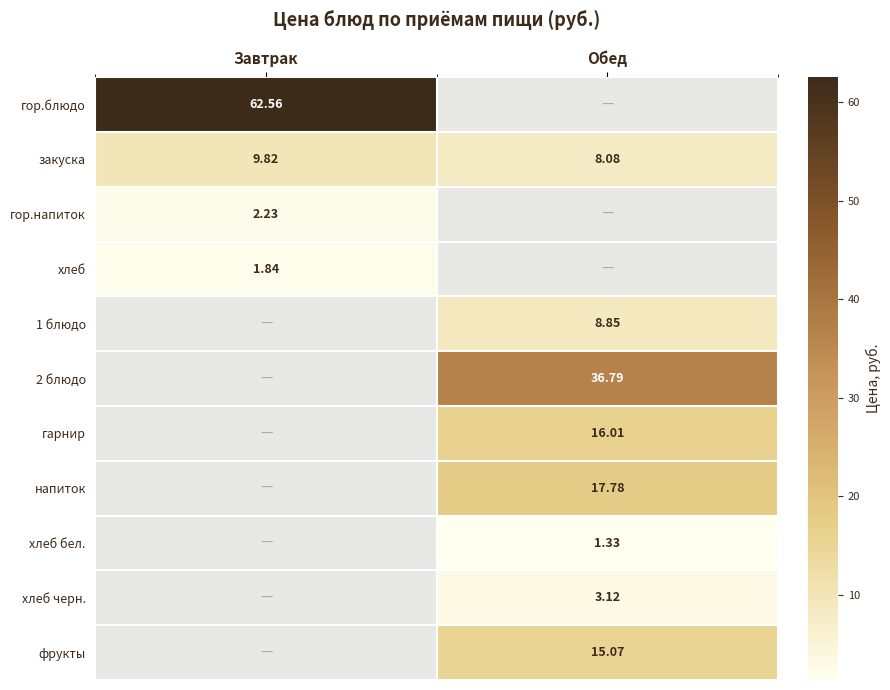

Rank the categories by закуска value from highest to lowest.

Завтрак, Обед